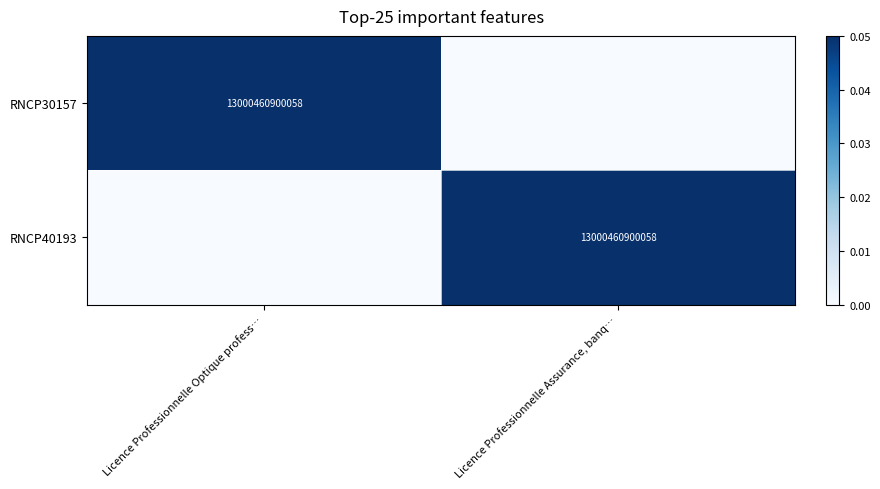

True or false: RNCP40193 has a value of 13000460900058 at Licence Professionnelle Assurance, banq….

True